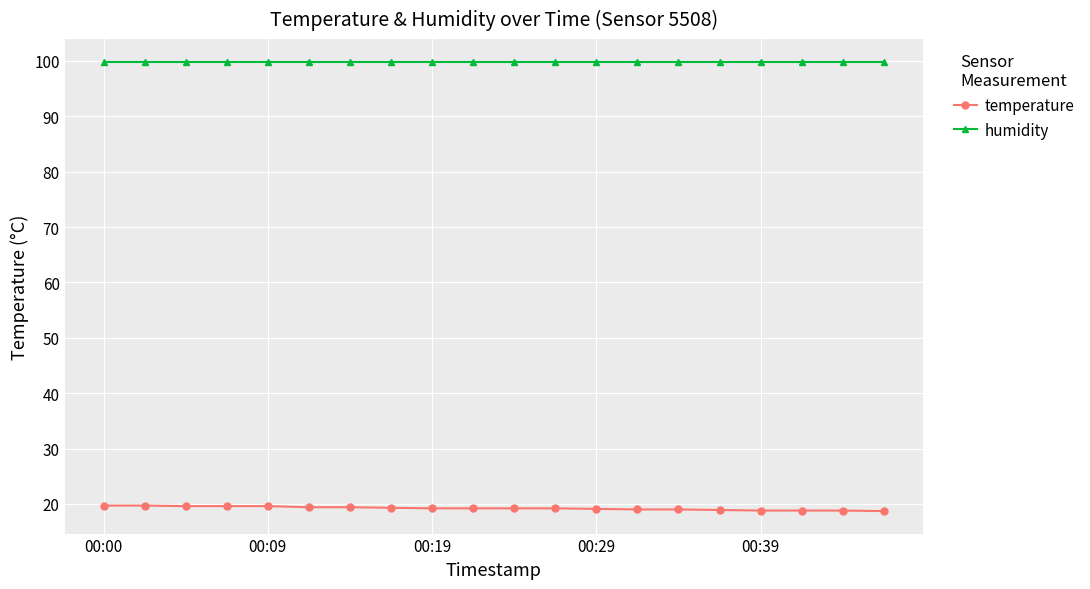

True or false: temperature and humidity cross at least once.

False